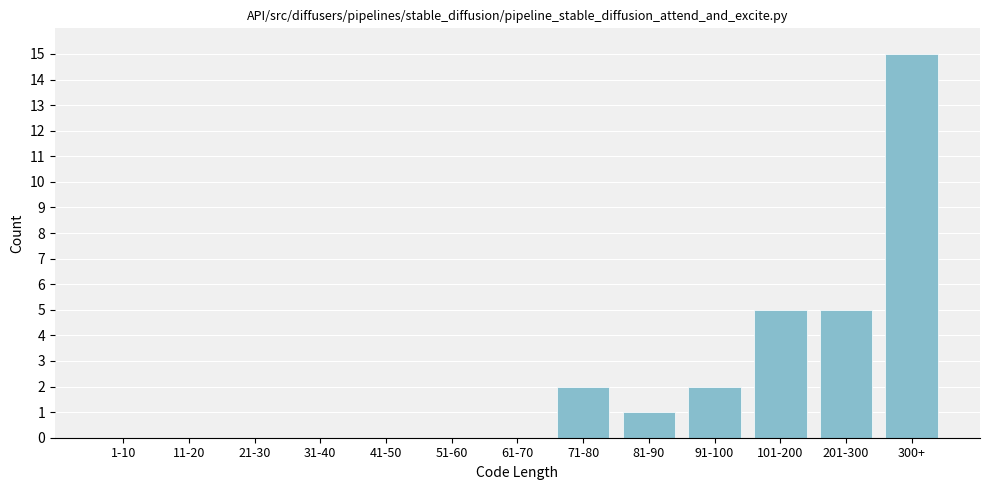

What is the sum of all values?

30